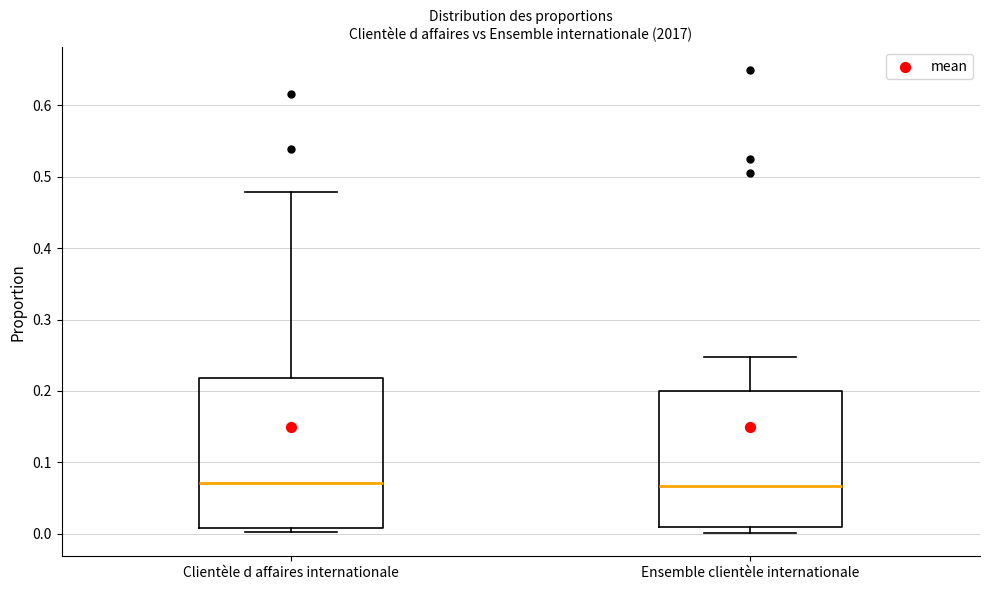

Where is the upper edge of the box for Clientèle d affaires internationale on the y-axis? The values are not printed on the chart, so give them approximately, as read against the axis.

0.22